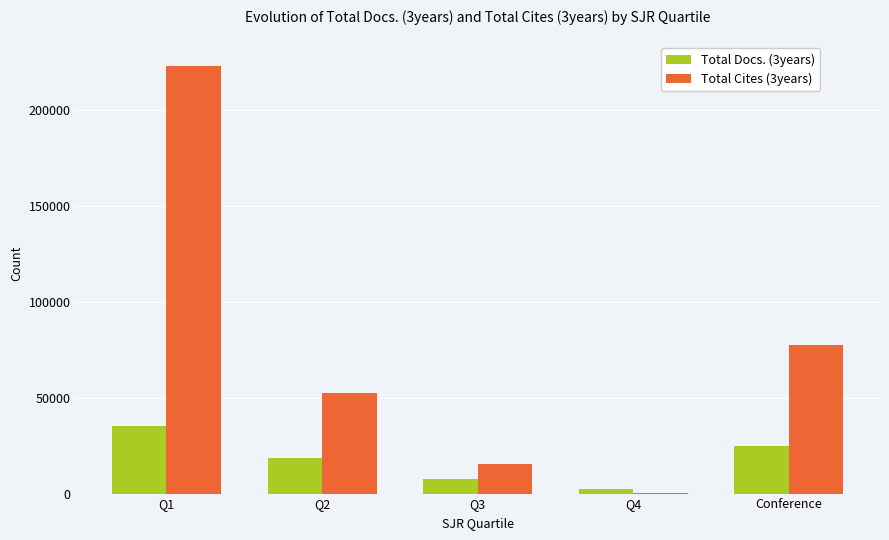

At which category is the sum across all series the highest?

Q1